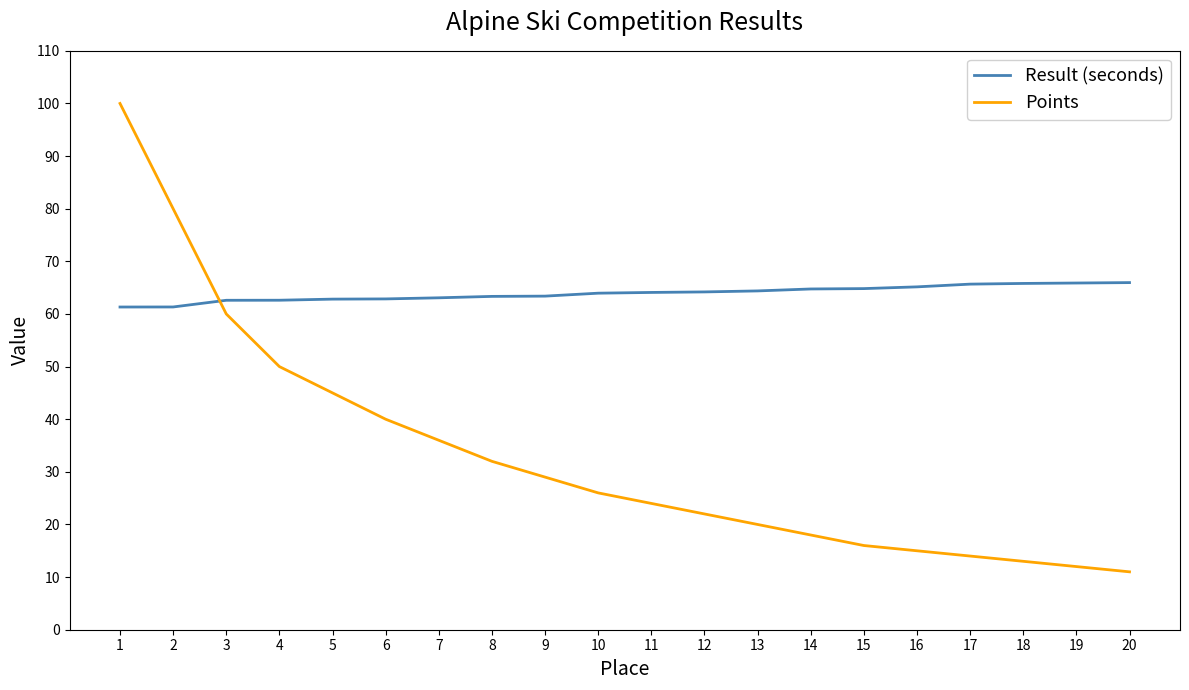

What is the average value of the Result (seconds) series?

63.9